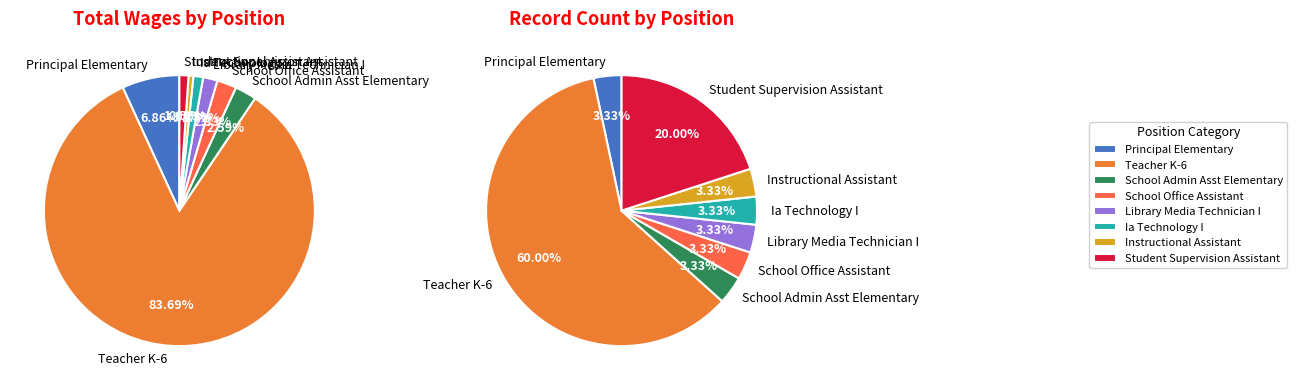

What is the change in value from Teacher K-6 to Ia Technology I?

-1460667